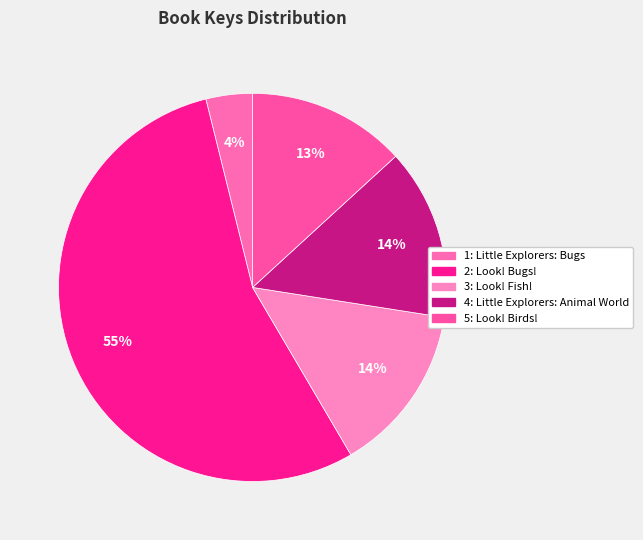

Is the sum of 1: Little Explorers: Bugs and 4: Little Explorers: Animal World greater than half?

No